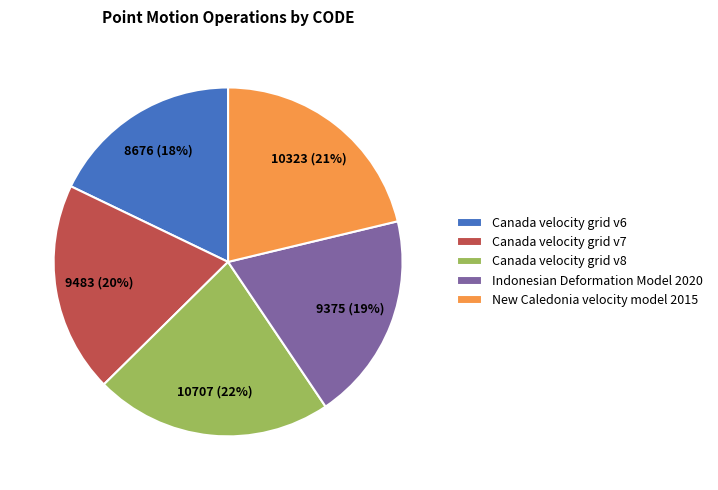

Approximately how many times larger is the value at Indonesian Deformation Model 2020 compared to New Caledonia velocity model 2015?

0.9